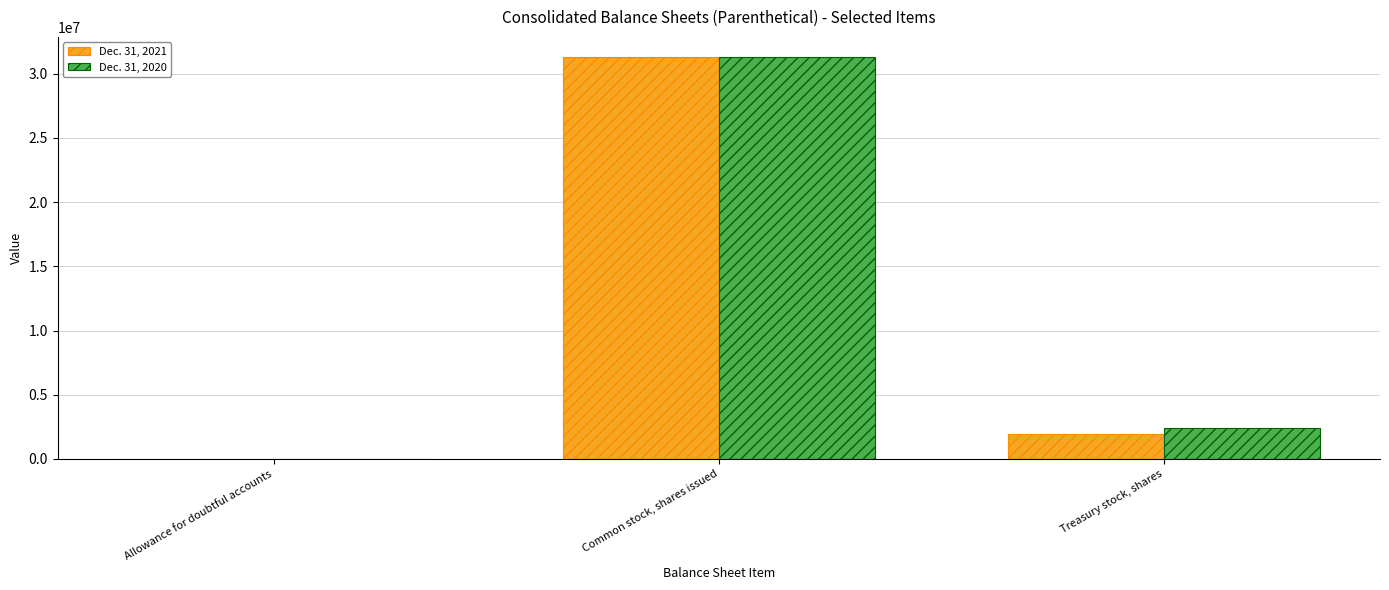

The value of Dec. 31, 2020 at Allowance for doubtful accounts is 3876. True or false?

True